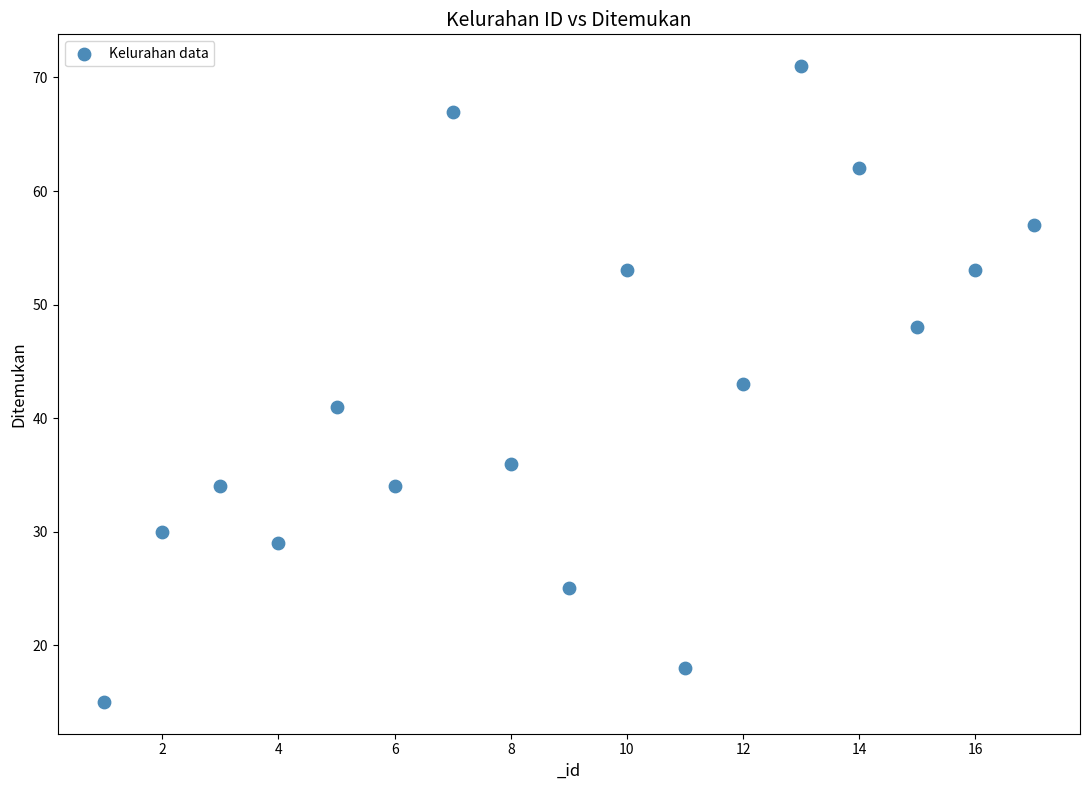

What is the range of Y values (max minus min)?

56